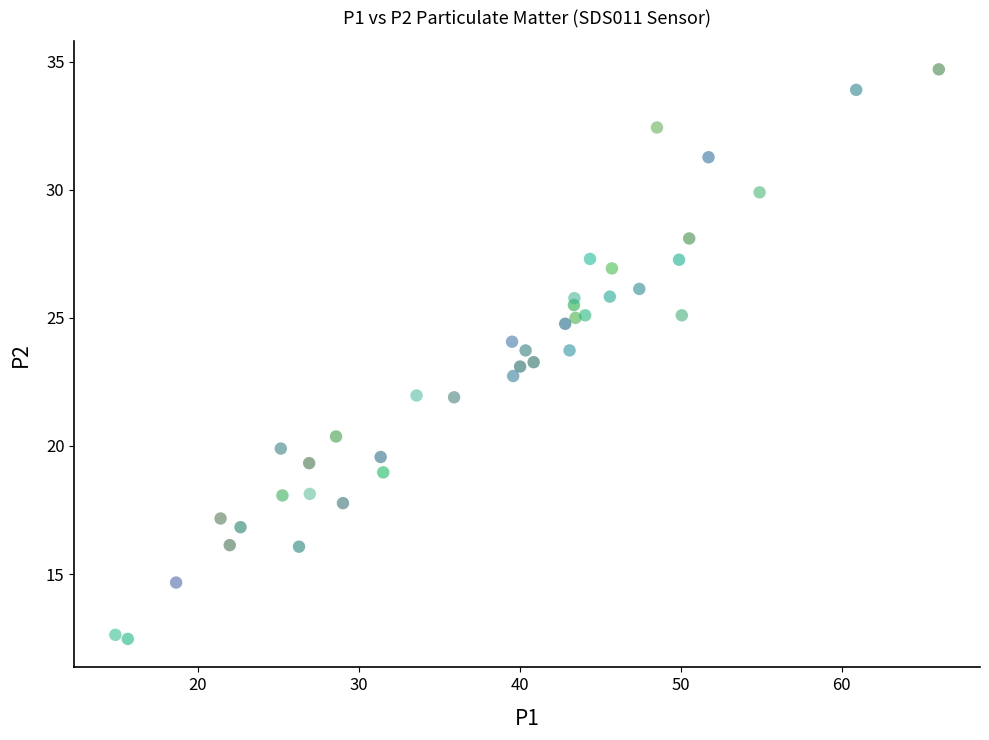

What is the range of Y values (max minus min)?

22.2